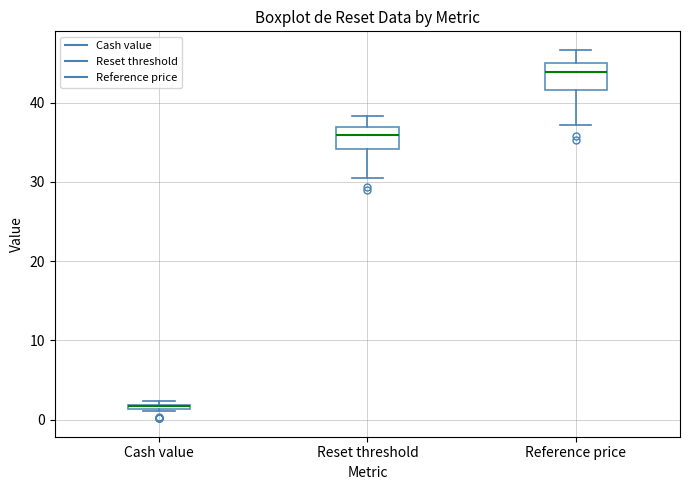

Where does the upper whisker of the box for Reference price end on the y-axis? The values are not printed on the chart, so give them approximately, as read against the axis.

47